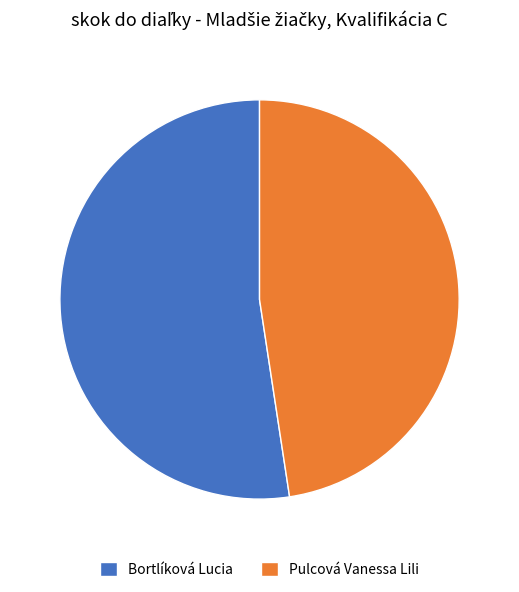

How many slices are in this pie chart?

2